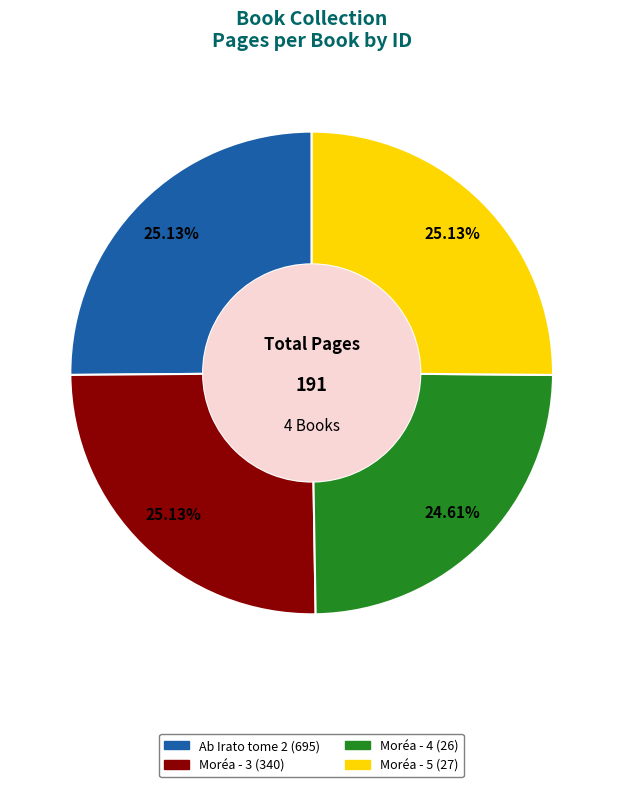

The Moréa - 5 (27) slice represents 35% of the pie. True or false?

False